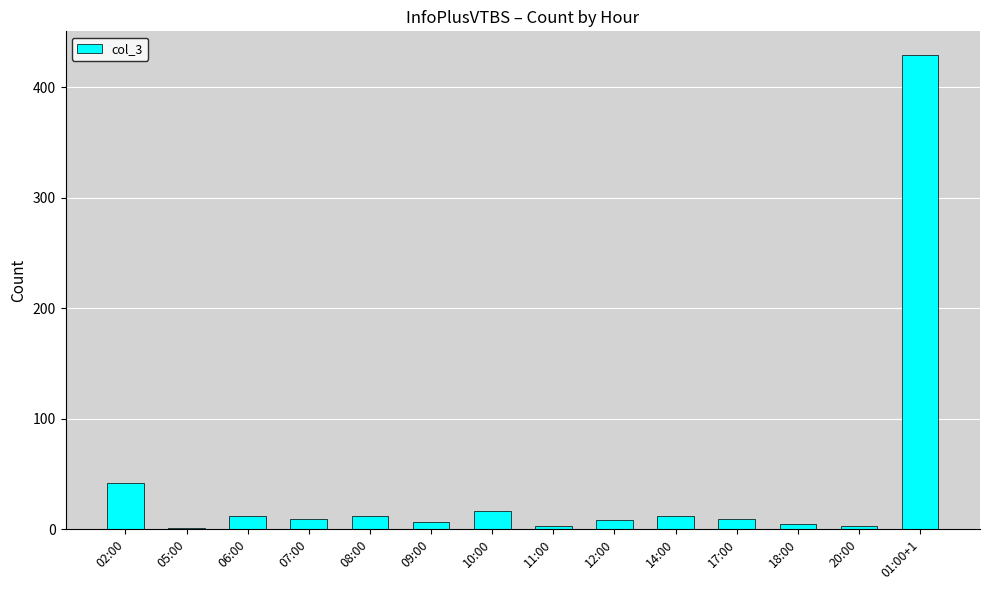

Which label corresponds to the largest value in the chart?

01:00+1